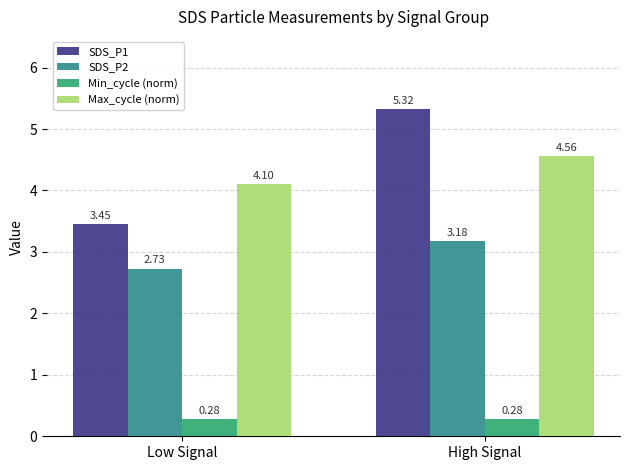

What is the greatest value displayed?

5.3